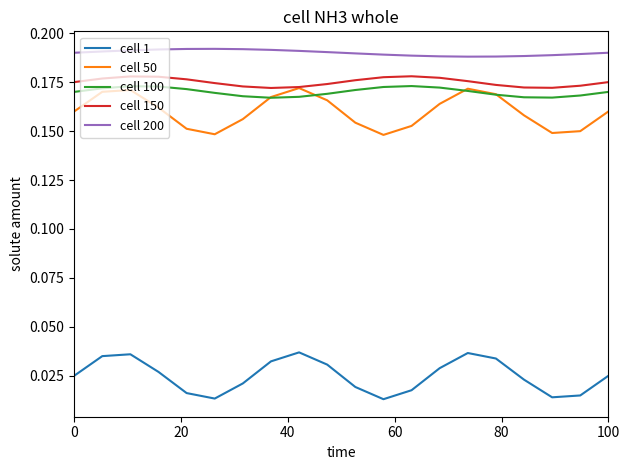

Which series has the largest total across all categories?

cell 200